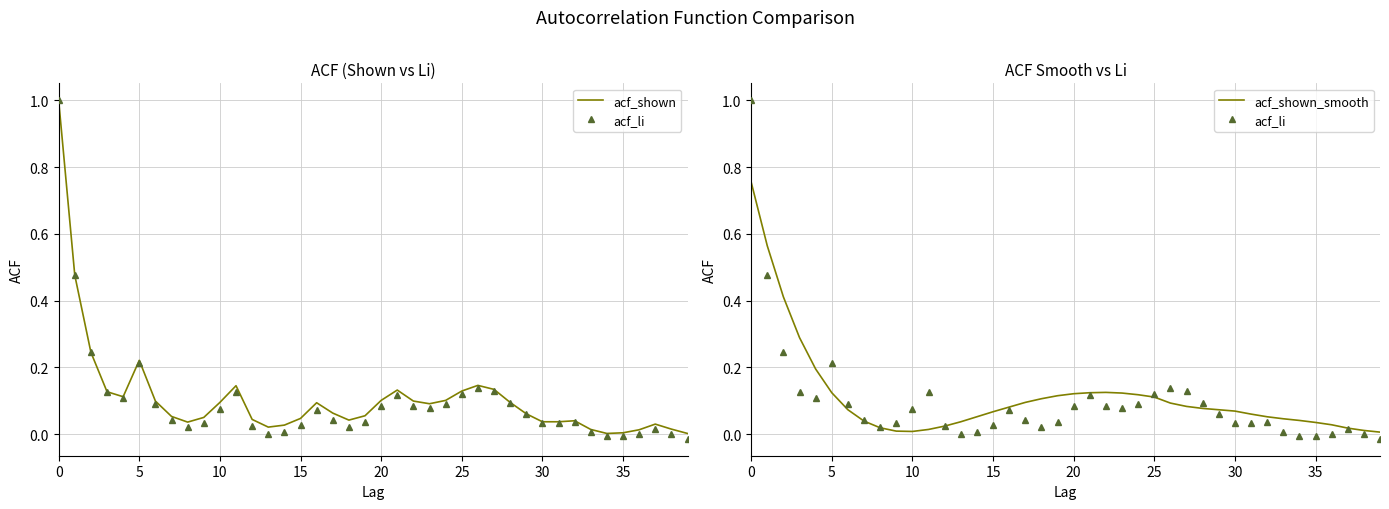

Which series has the largest total across all categories?

acf_shown_smooth